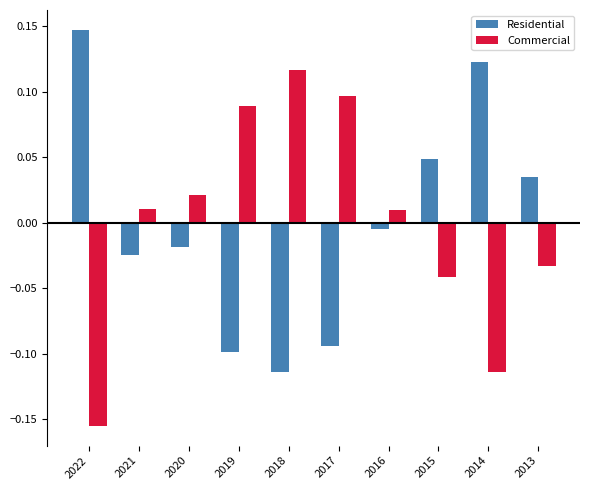

At how many categories does at least one series exceed 0?

10